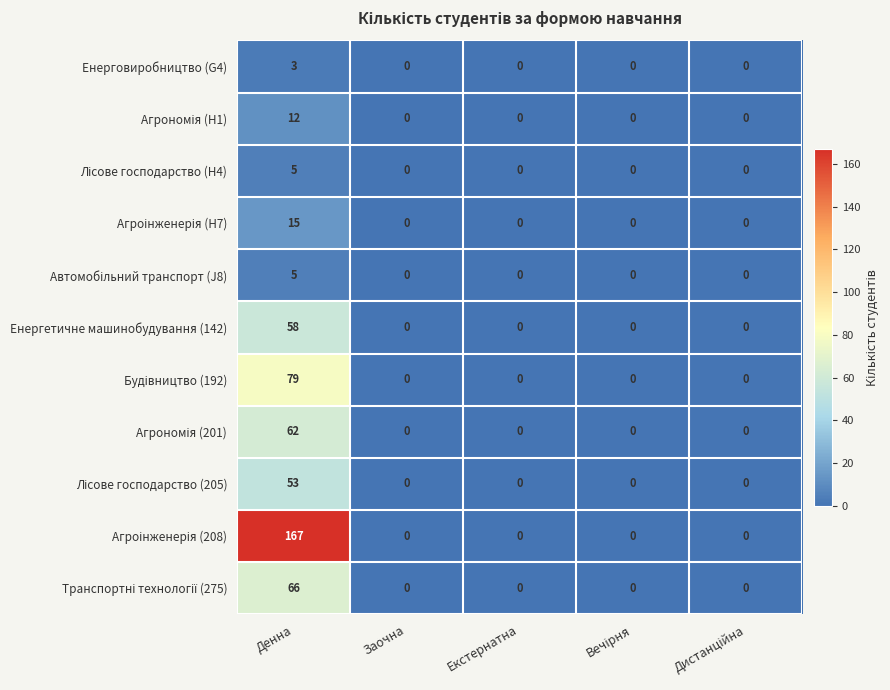

Count the number of categories in the chart.

5